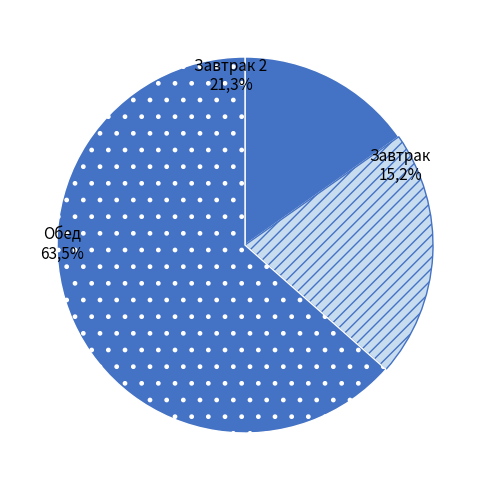

Combined, what portion of the pie is Завтрак and Завтрак 2?

36.5%